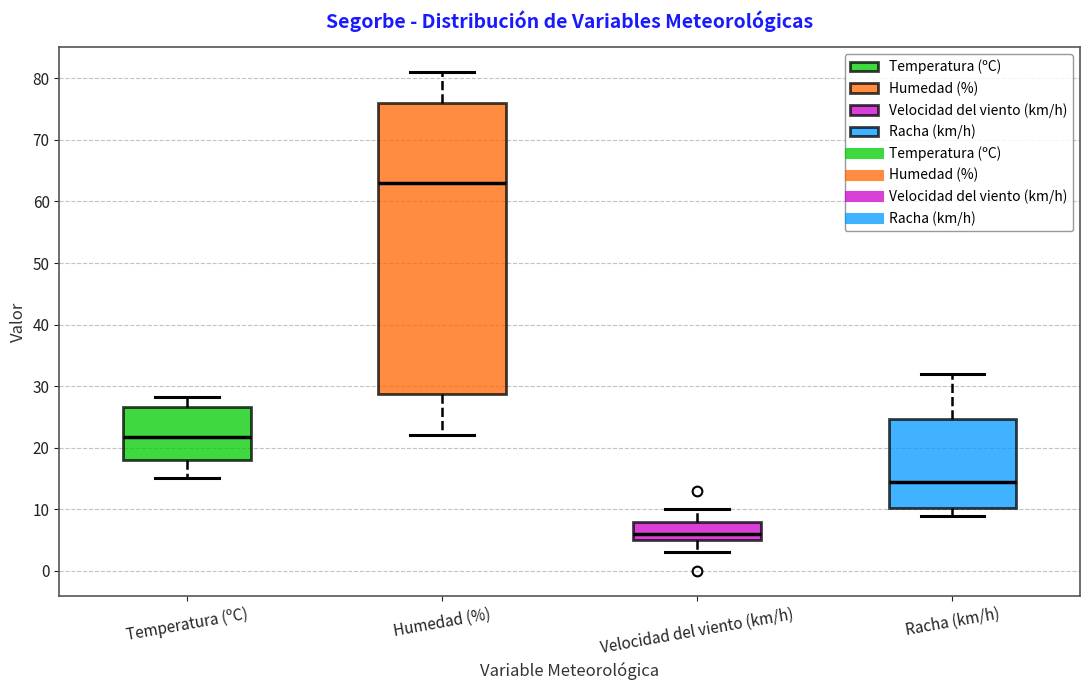

Reading left to right, transcribe this box plot: for each box, give where its median line is, the range the box spans, and where its two whiskers end, as read against the y-axis. The values are not printed on the chart, so give them approximately, as read against the axis.

Temperatura (ºC): median 22, box 18 to 27, whiskers 15 to 28
Humedad (%): median 63, box 29 to 76, whiskers 22 to 81
Velocidad del viento (km/h): median 6, box 5 to 8, whiskers 3 to 10
Racha (km/h): median 15, box 10 to 25, whiskers 9 to 32